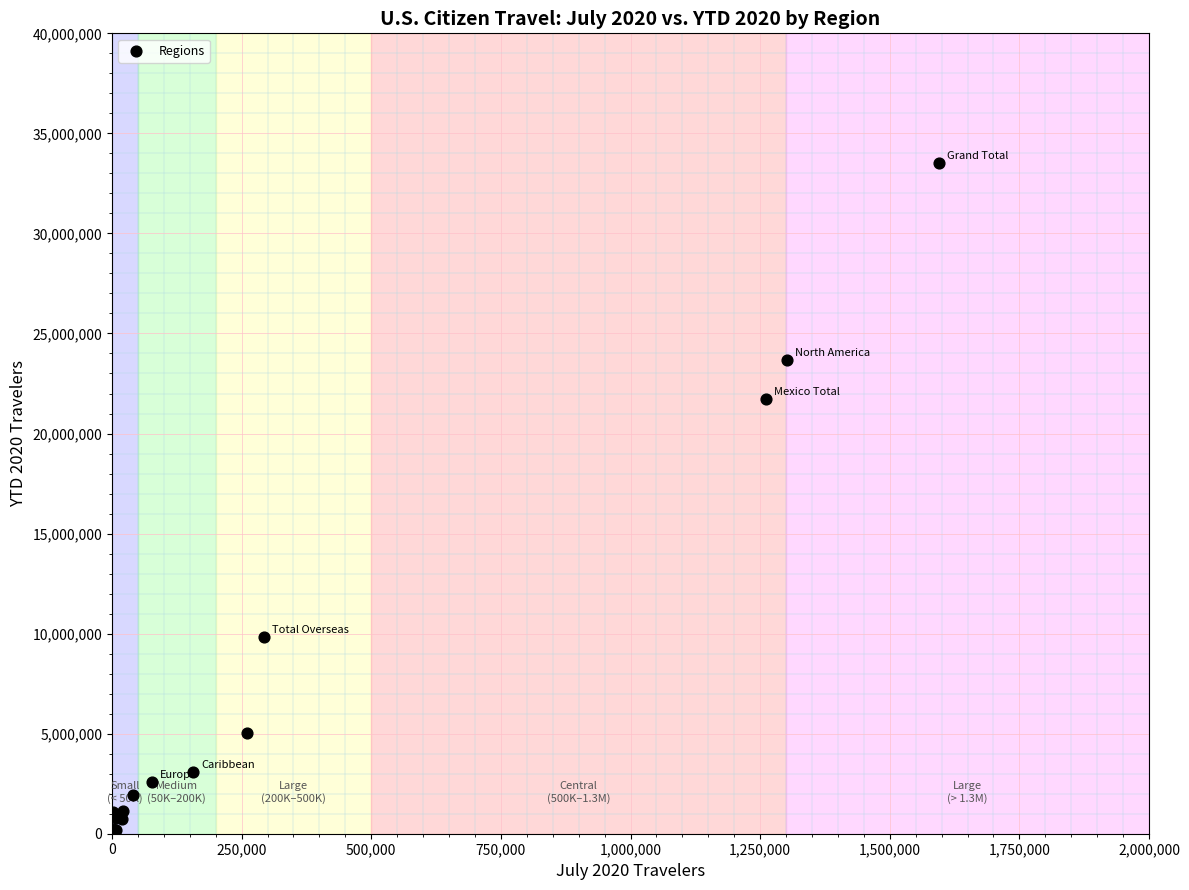

What Y value in the scatter plot is closest to 16843099?

21729158